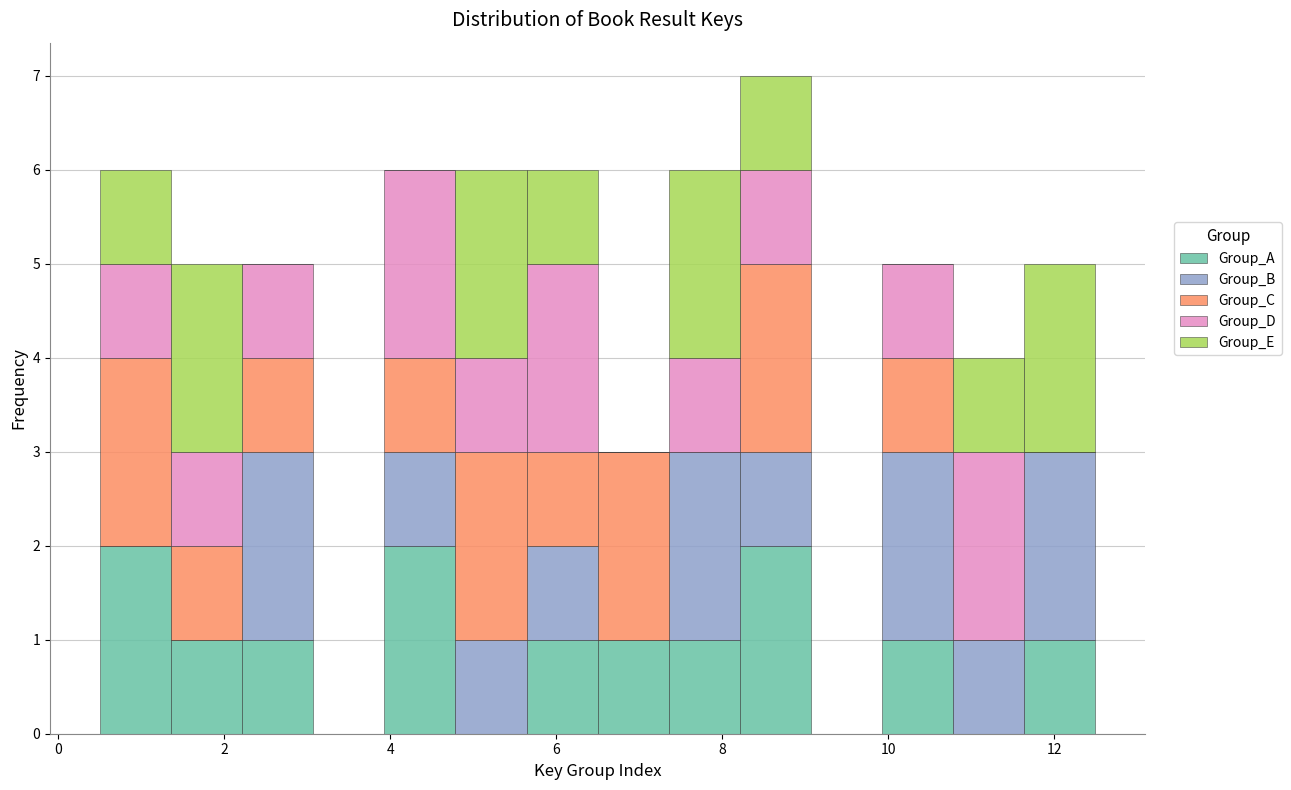

Which range on the x-axis has the tallest stacked bar (by total height)?

8.2 to 9.0